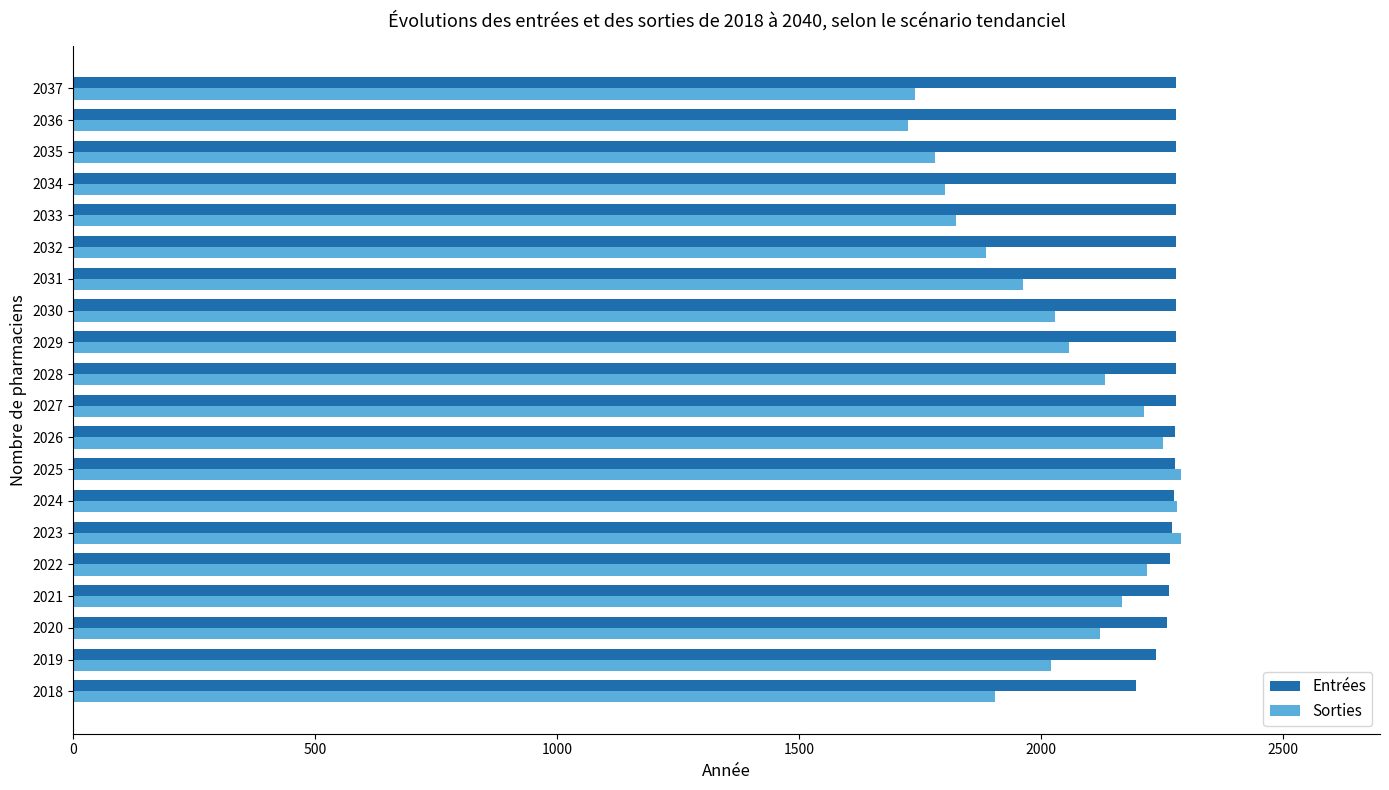

Is it true that Sorties equals 2636.2 at 2035?

False